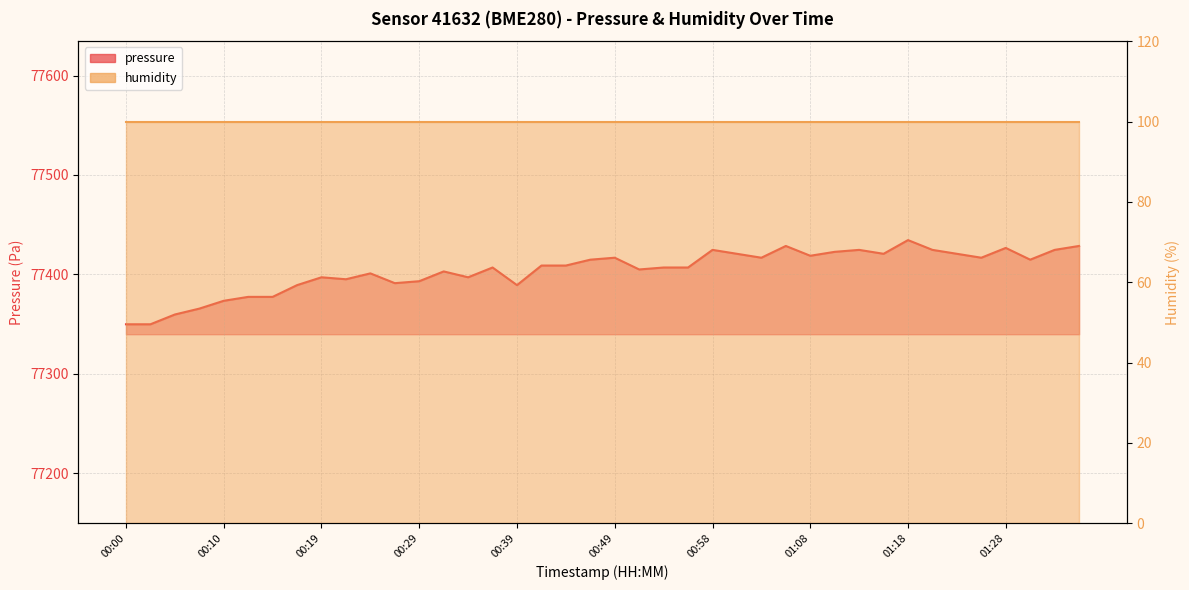

What is the difference between the second highest and second lowest values?

78.8